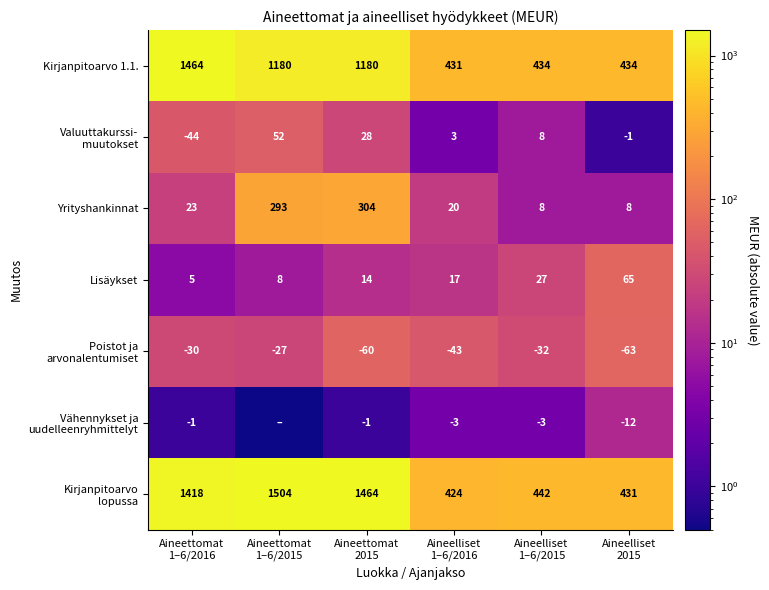

Between Aineettomat
2015 and Aineettomat
1–6/2016, which is larger?

Aineettomat
1–6/2016